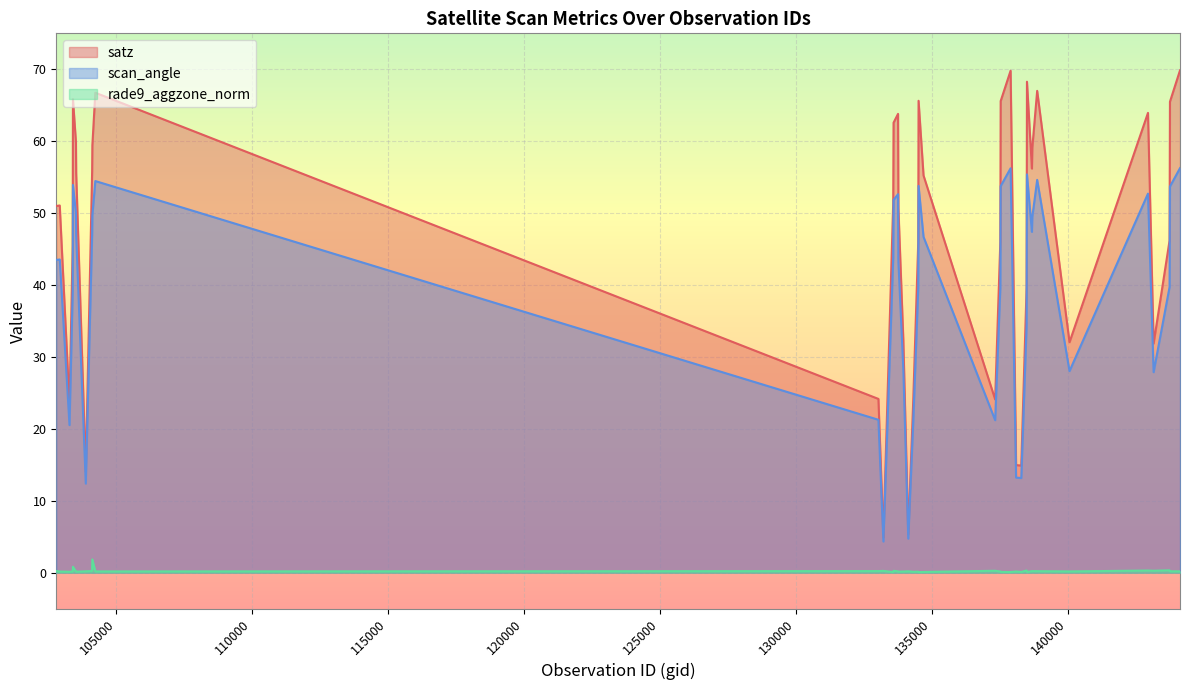

Does the chart display data point markers on the line(s)?

No